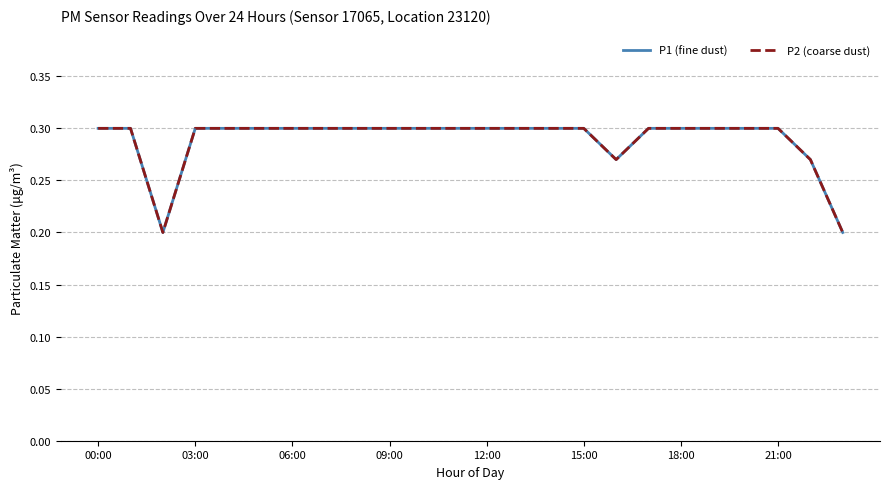

Does the chart display data point markers on the line(s)?

No